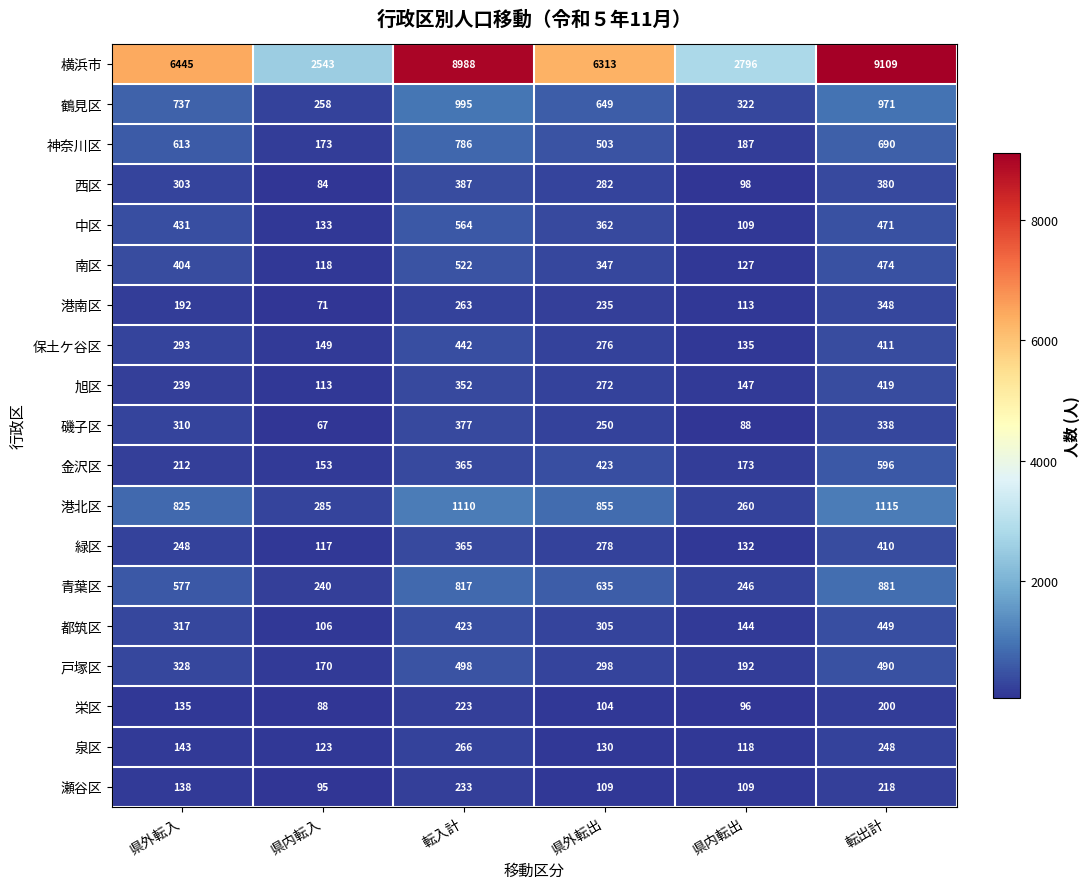

Read the 磯子区 value at 県内転入.

67